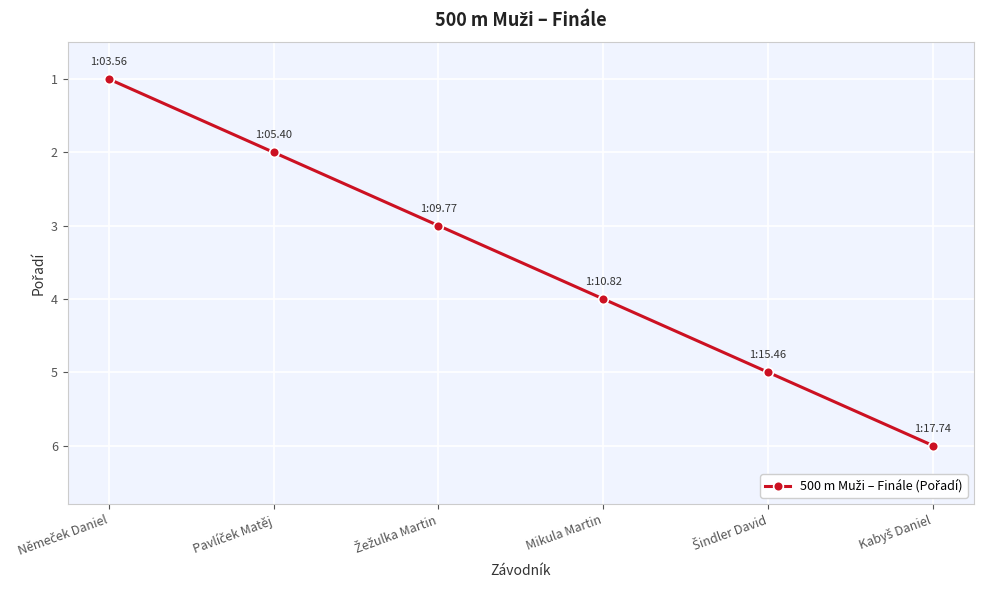

What is the sum of all values?

21